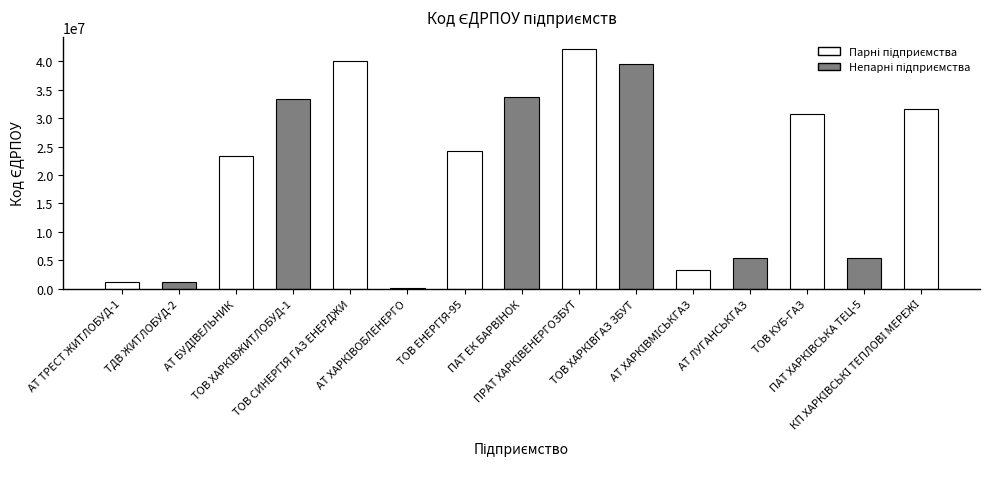

Does the chart contain stacked bars?

No